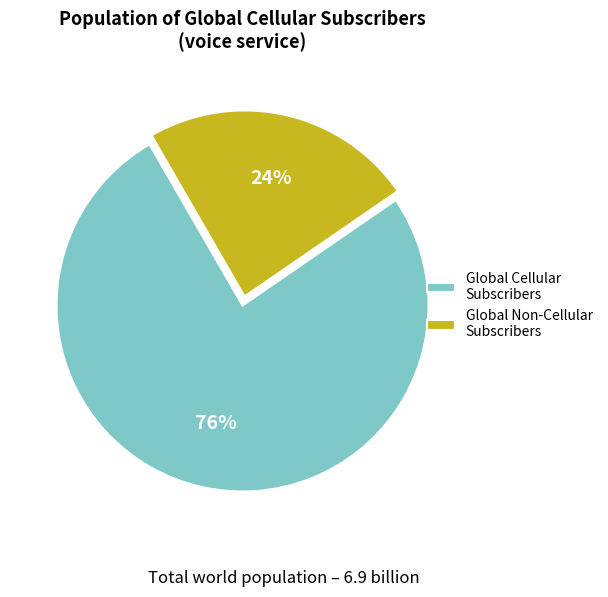

Approximately how many times larger is the value at Global Non-Cellular Subscribers compared to Global Cellular Subscribers?

0.3